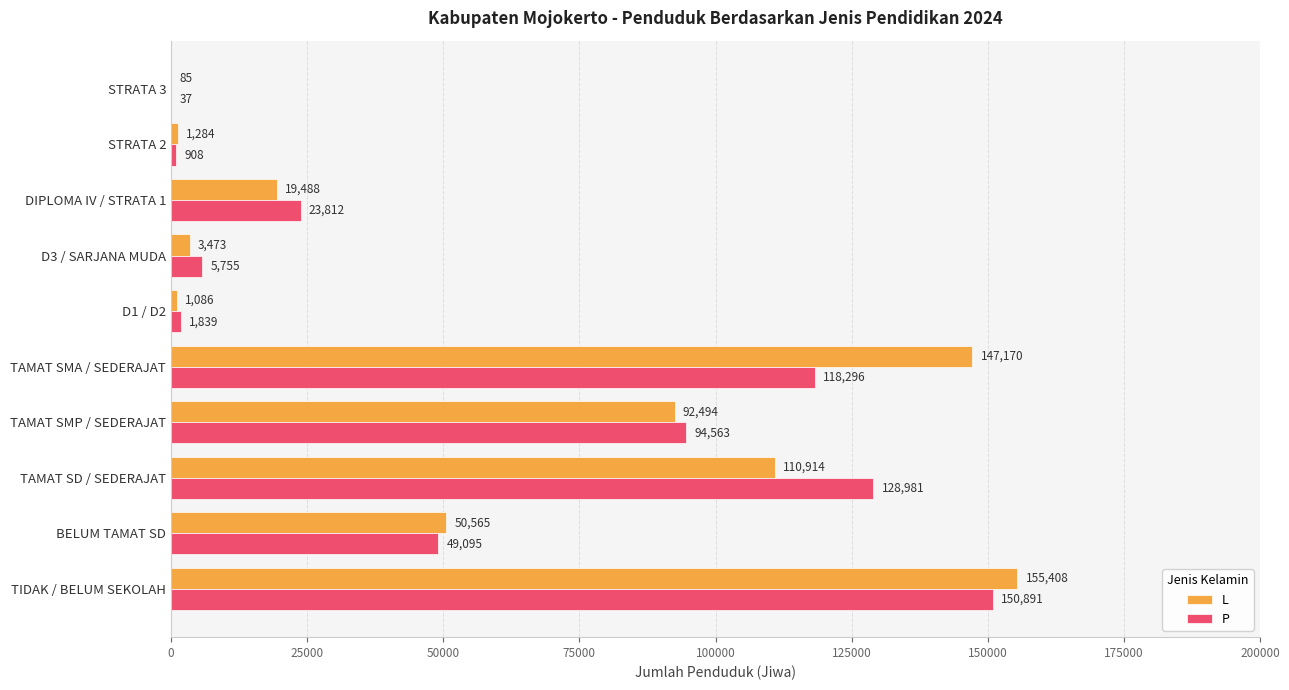

Which series changed the most between D3 / SARJANA MUDA and STRATA 2?

P